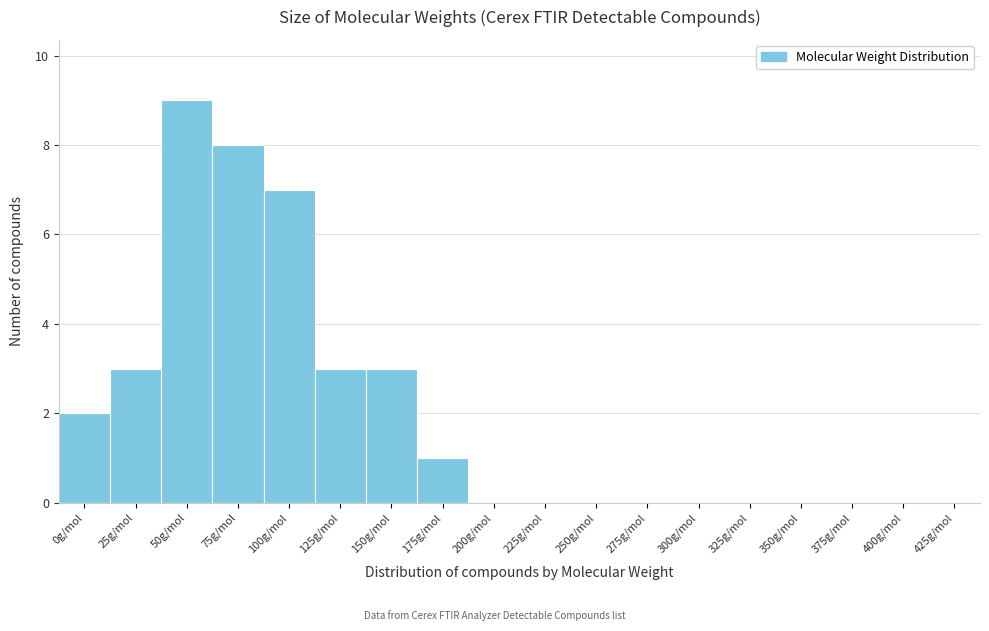

Reading left to right, transcribe all the data shown in this chart.

0g/mol=2	25g/mol=3	50g/mol=9	75g/mol=8	100g/mol=7	125g/mol=3	150g/mol=3	175g/mol=1	200g/mol=0	225g/mol=0	250g/mol=0	275g/mol=0	300g/mol=0	325g/mol=0	350g/mol=0	375g/mol=0	400g/mol=0	425g/mol=0